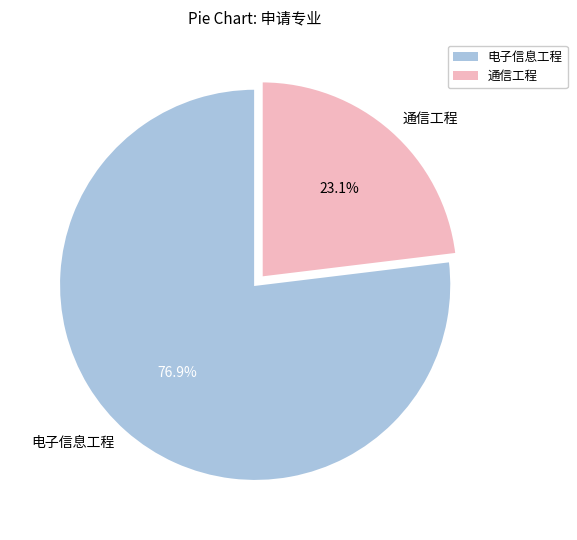

How many segments does this pie chart have?

2